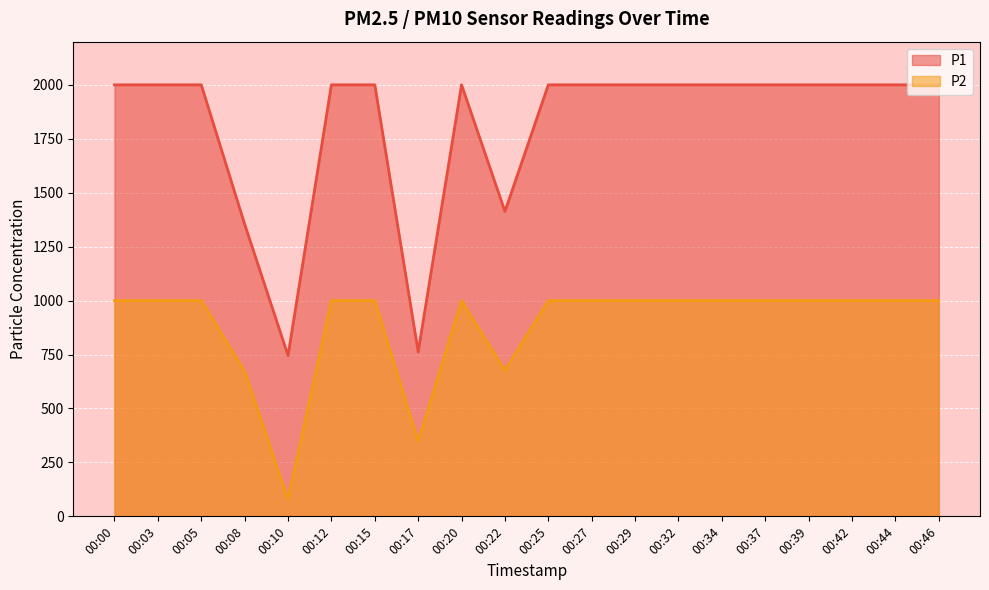

What is the highest value of the P2 series?

999.9